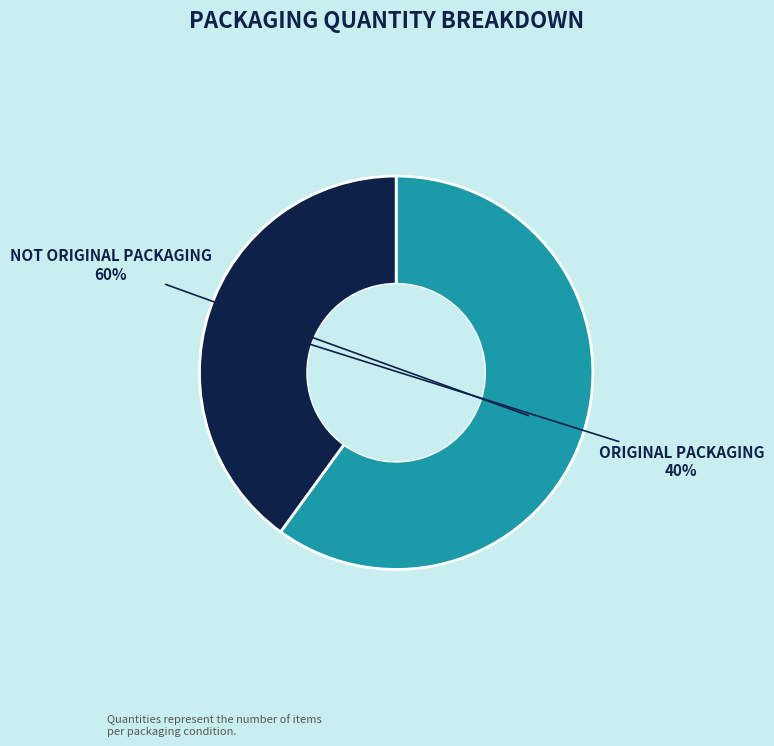

Is there any slice that represents more than half of the pie?

Yes